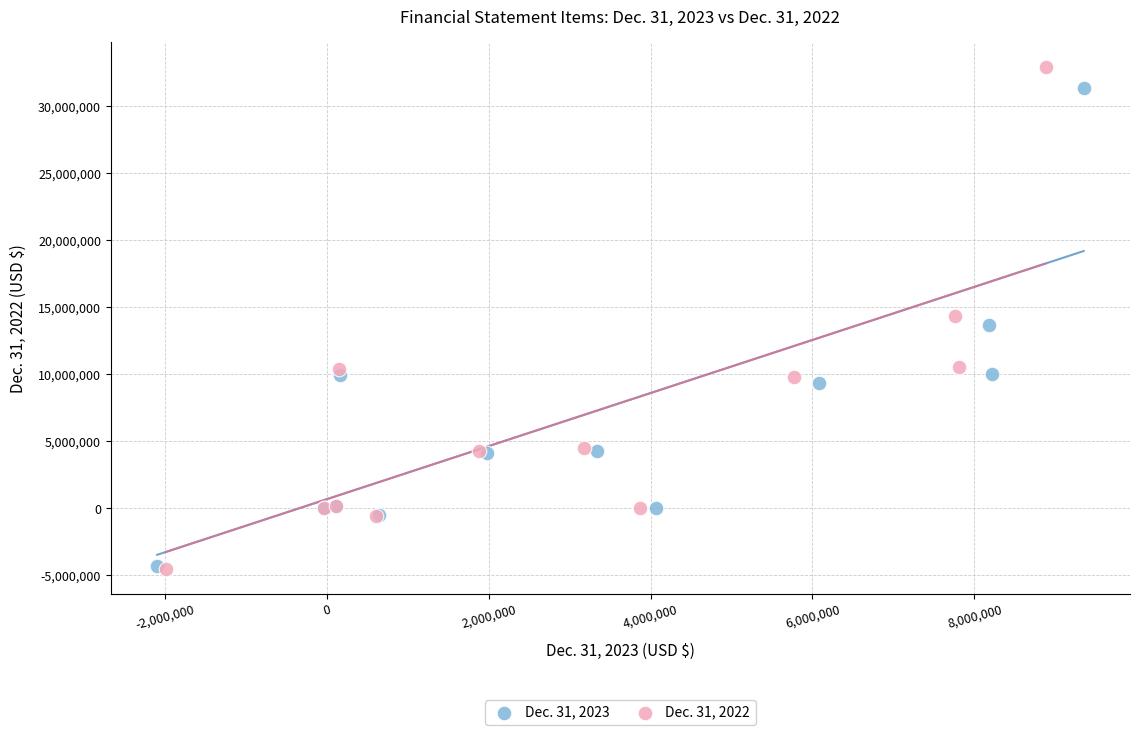

Which series has the largest Y range (max minus min)?

Dec. 31, 2022